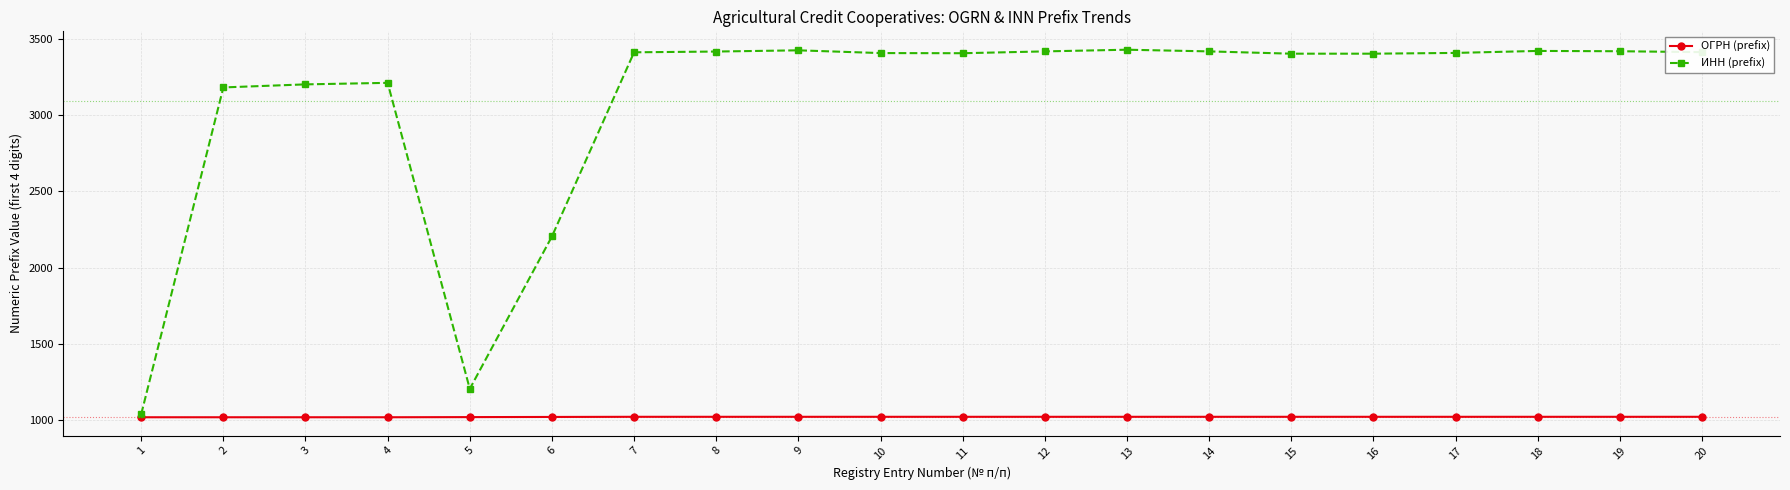

What is the greatest value displayed?

3427